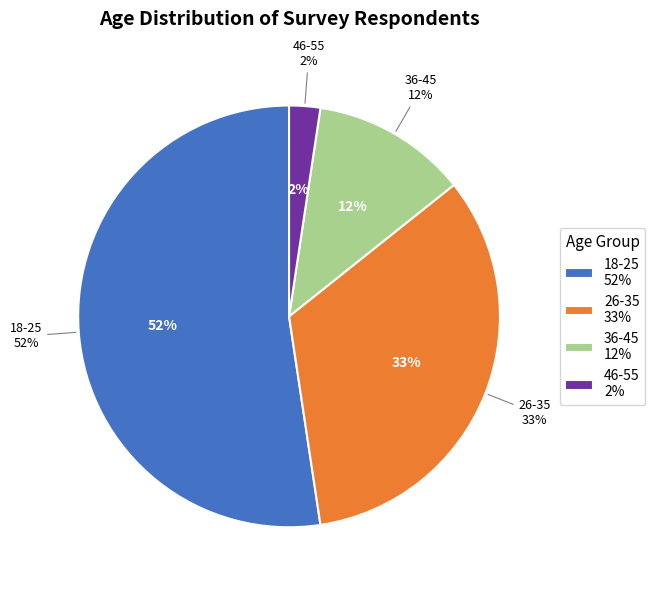

True or false: 26-35 accounts for 33% of the total.

True